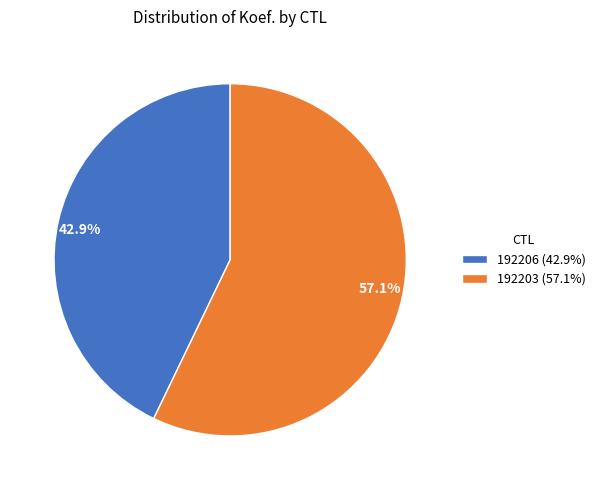

Combined, what portion of the pie is 192206 and 192203?

100.0%